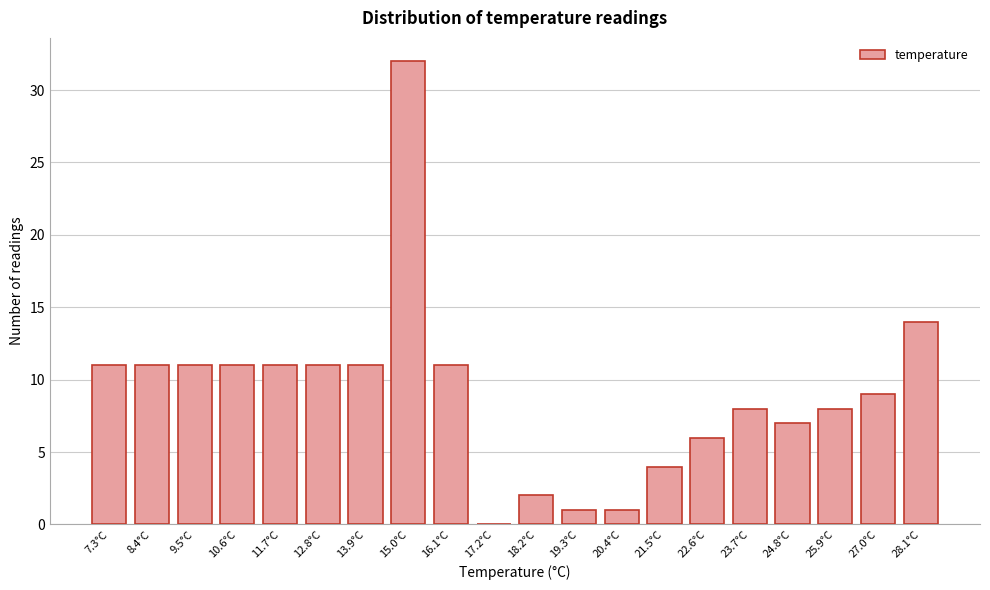

Reading left to right, extract all data points from this chart.

7.3°C=11	8.4°C=11	9.5°C=11	10.6°C=11	11.7°C=11	12.8°C=11	13.9°C=11	15.0°C=32	16.1°C=11	17.2°C=0	18.2°C=2	19.3°C=1	20.4°C=1	21.5°C=4	22.6°C=6	23.7°C=8	24.8°C=7	25.9°C=8	27.0°C=9	28.1°C=14